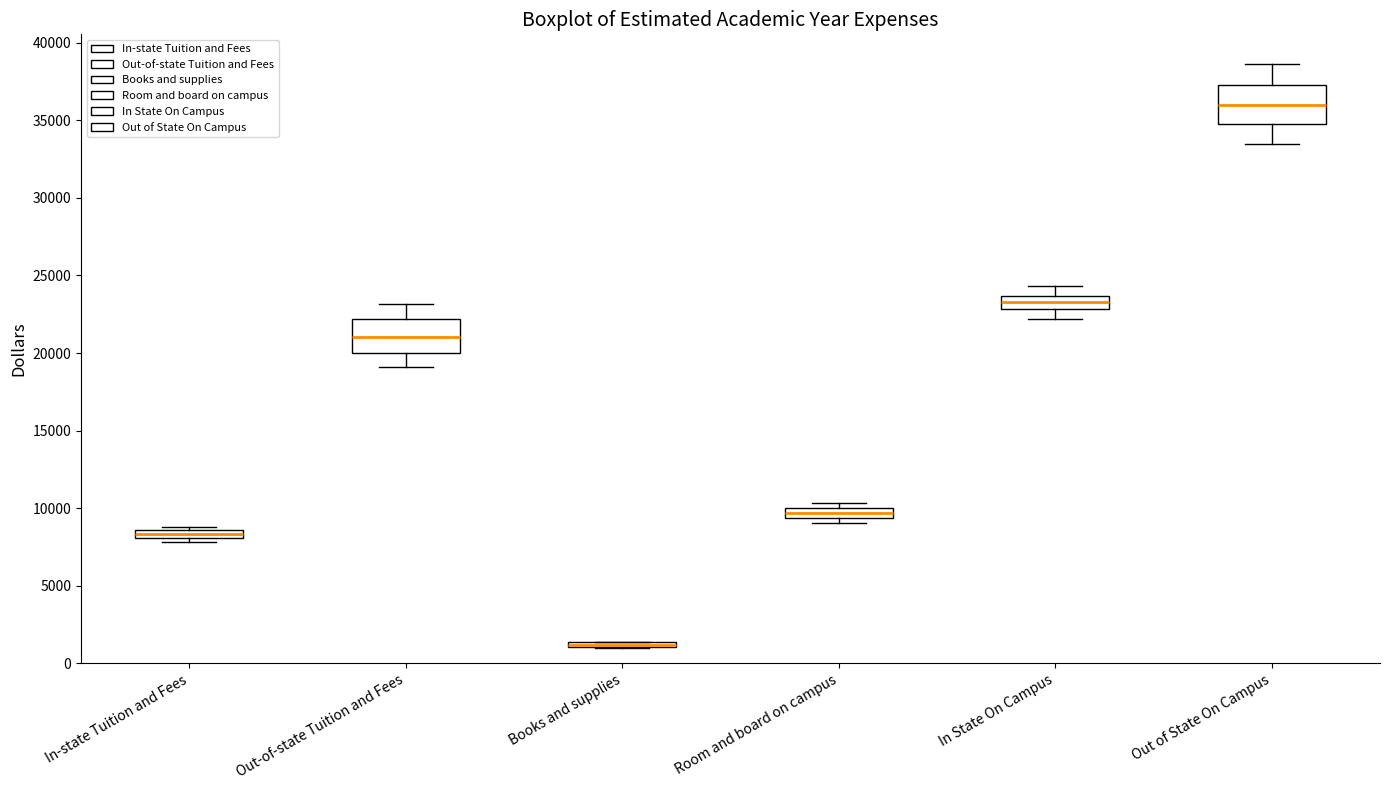

Where does the lower whisker of the box for In State On Campus end on the y-axis? The values are not printed on the chart, so give them approximately, as read against the axis.

22000